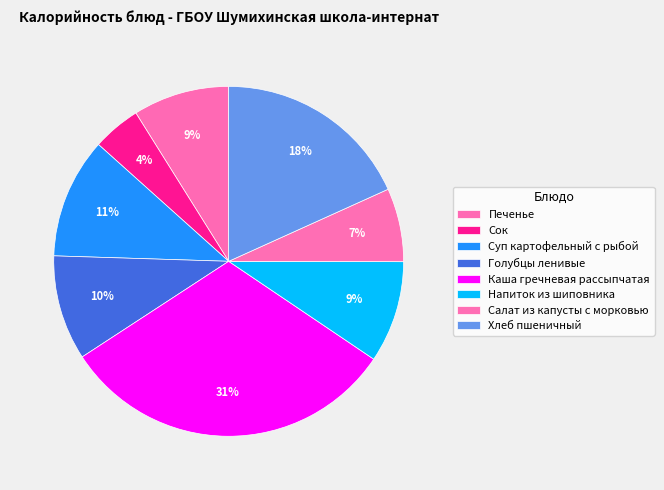

To the nearest percent, what is the average slice percentage?

12%